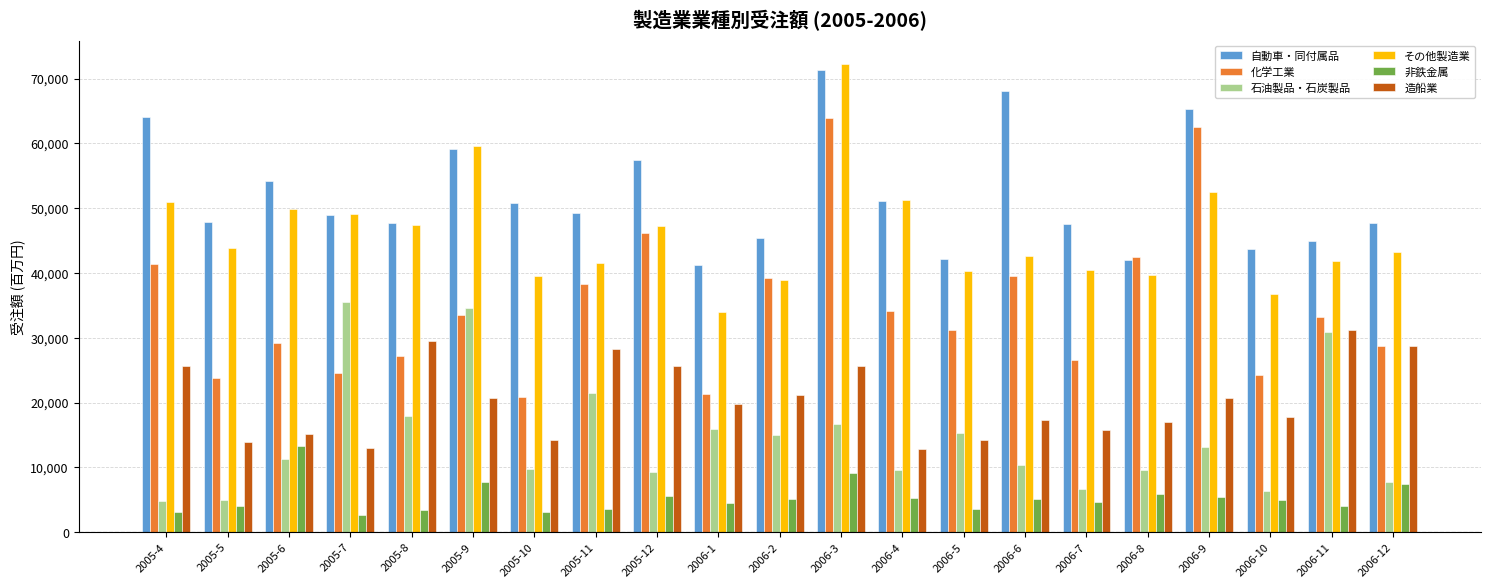

What is the difference between the second highest and minimum values in the 造船業 series?

16703